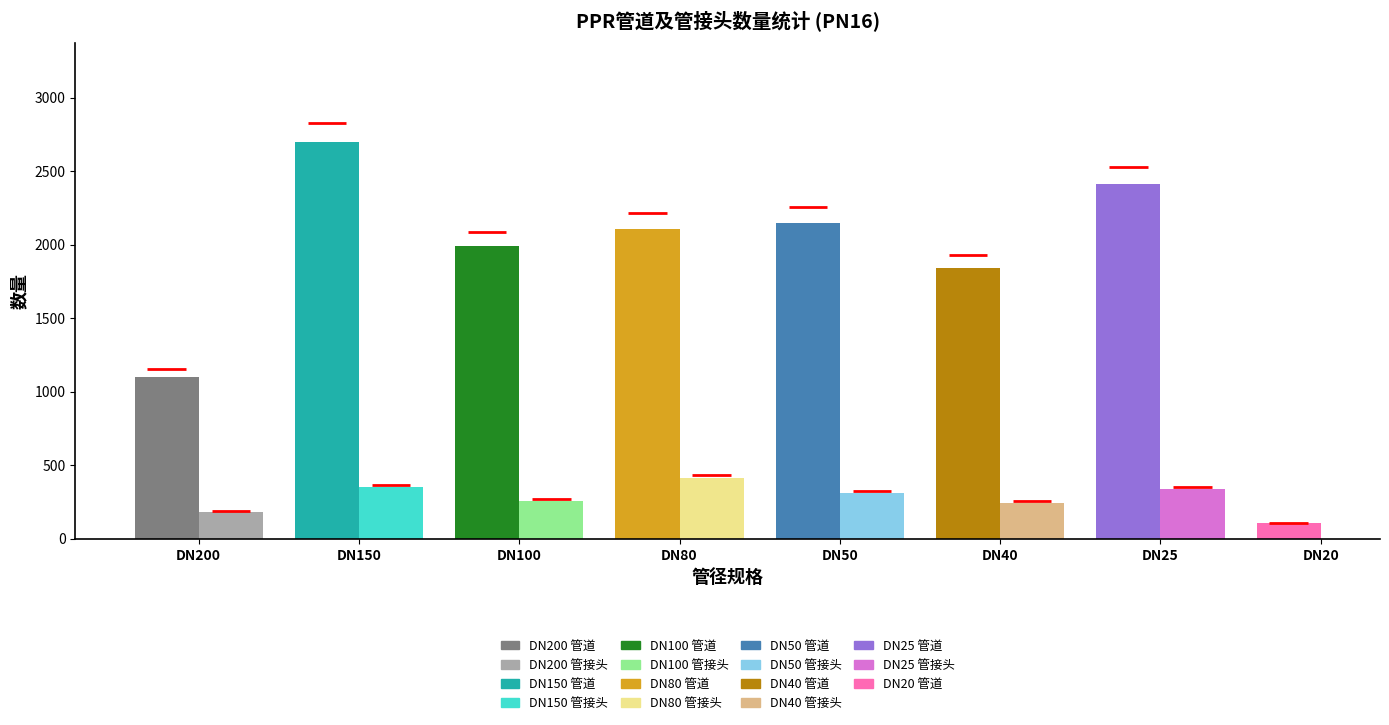

What is the sum of all 管接头 (件) values?

2087